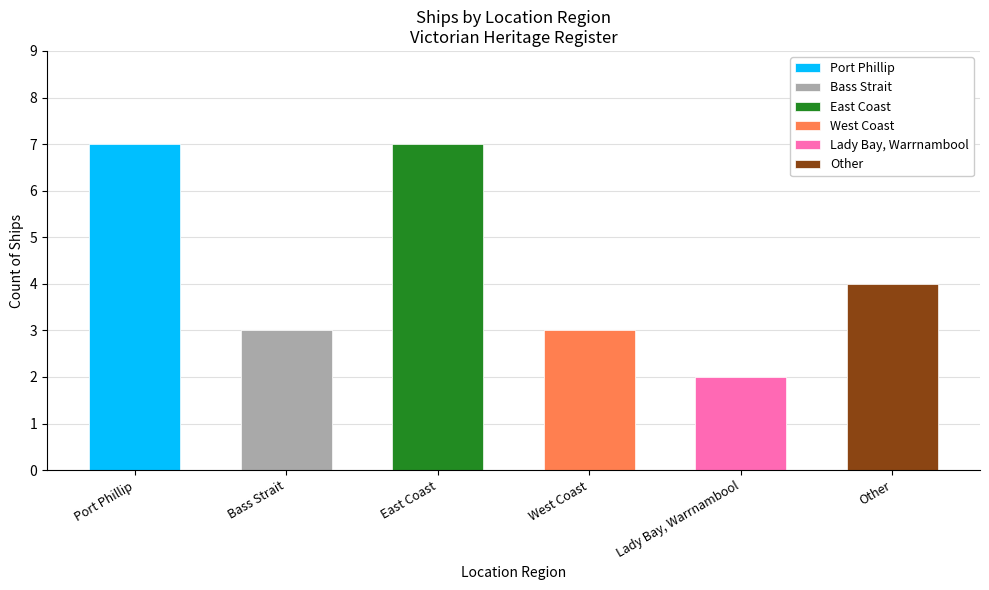

How many bars are there in total?

6